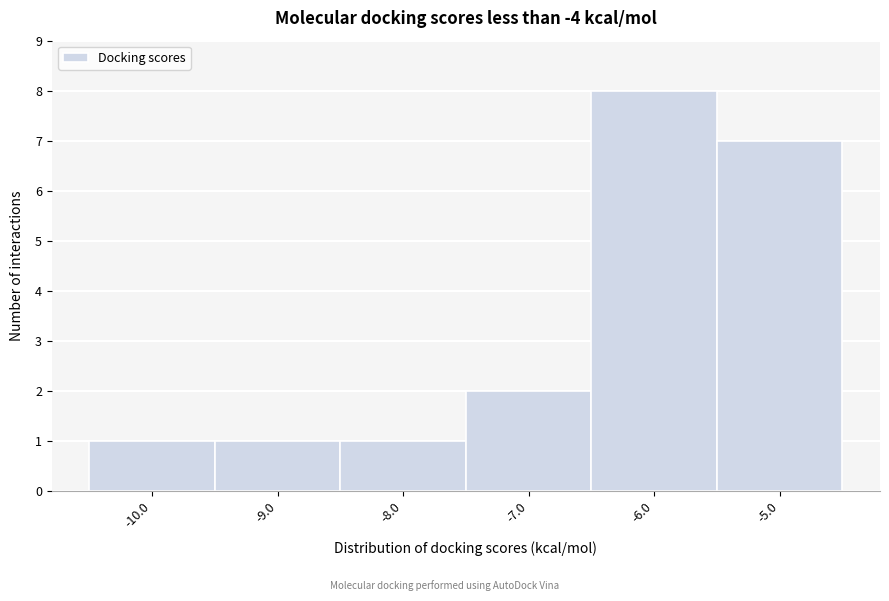

Reading left to right, list every bar in this chart as the range it spans on the x-axis followed by its height. The values are not printed on the chart, so give them approximately, as read against the axis.

-10.5 to -9.5: 1
-9.5 to -8.5: 1
-8.5 to -7.5: 1
-7.5 to -6.5: 2
-6.5 to -5.5: 8
-5.5 to -4.5: 7